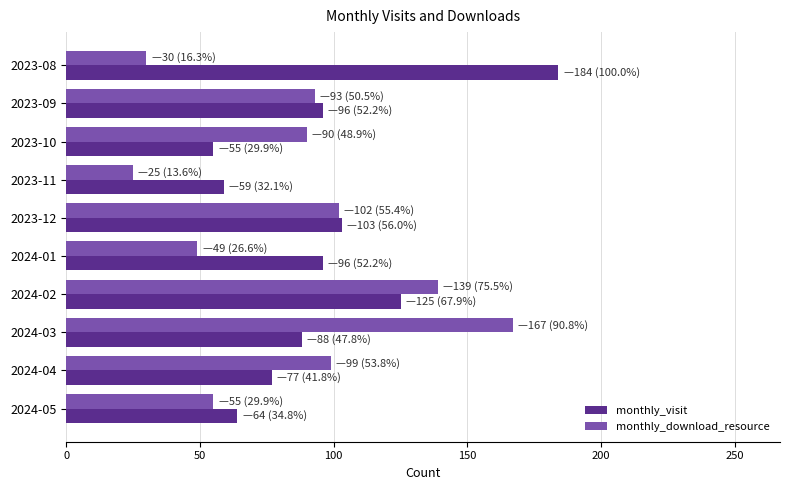

What is the difference between the highest and lowest values at 2023-10?

35